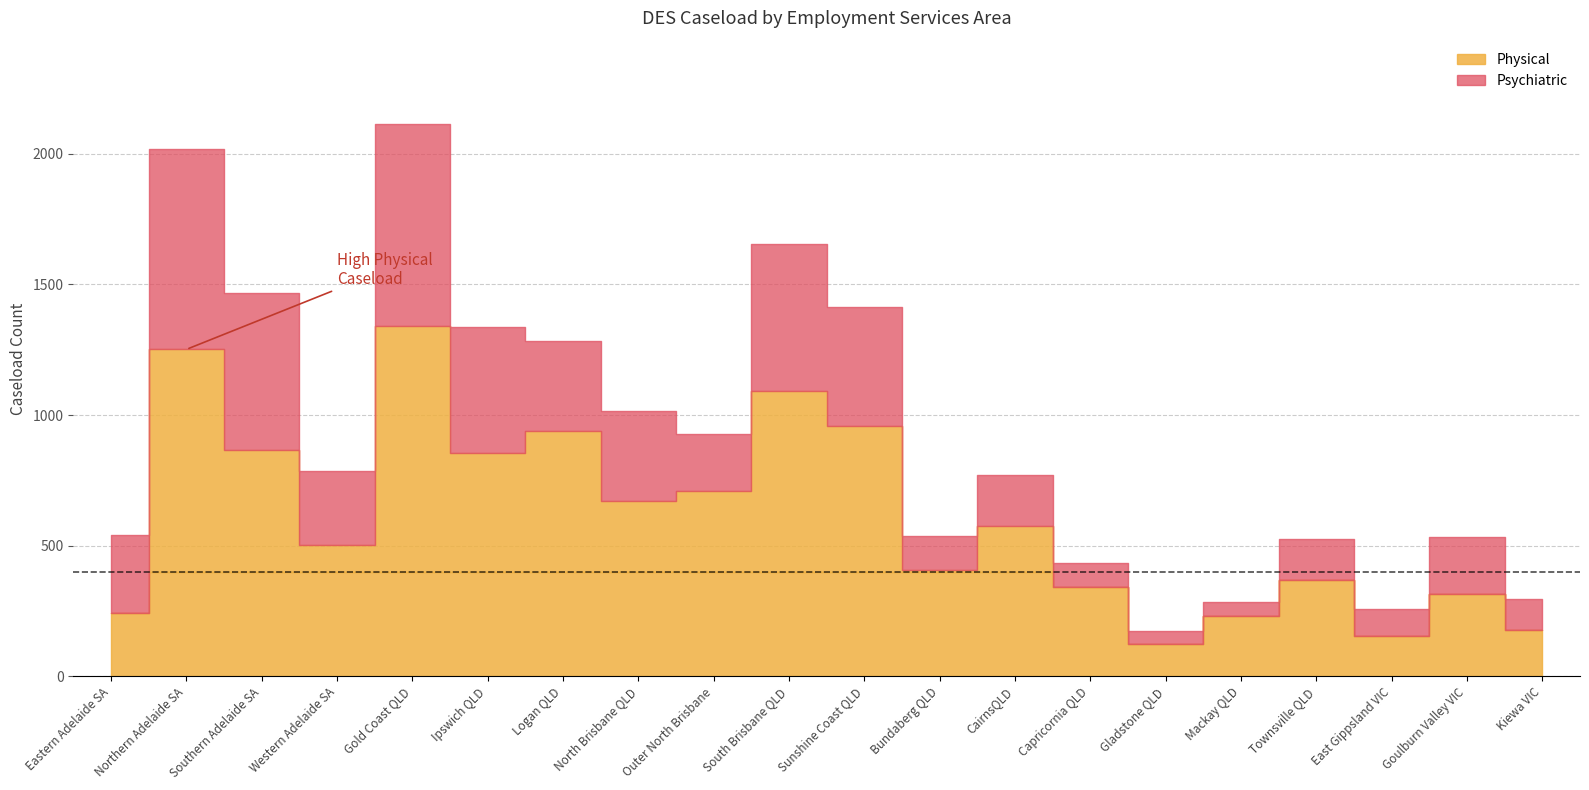

Is it true that Psychiatric equals 775 at Gold Coast QLD?

True